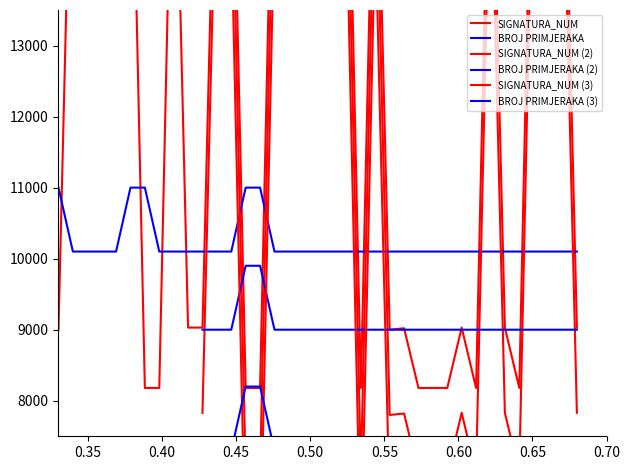

At how many categories does at least one series exceed 14298?

19